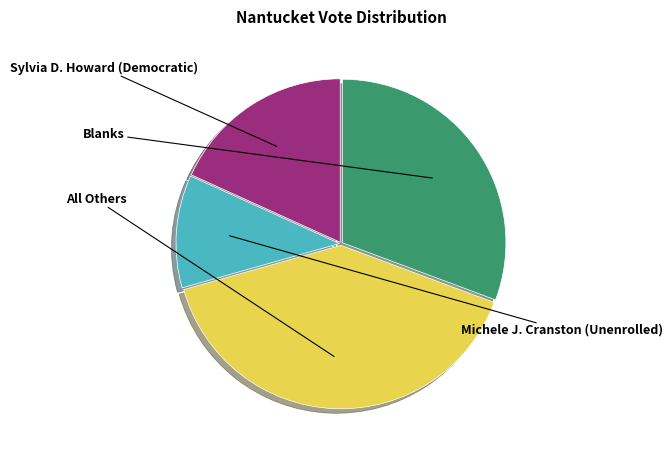

What percentage do Blanks and All Others together represent?

70.6%